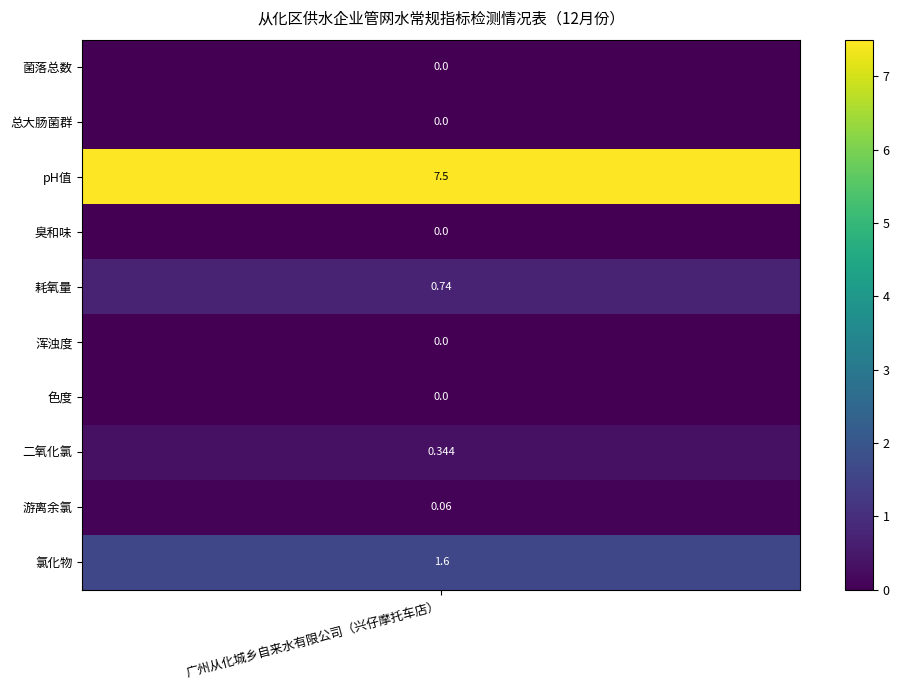

Reading right to left, what are all the values shown in this chart?

1.6	0.1	0.3	0.0	0.0	0.7	0.0	7.5	0.0	0.0